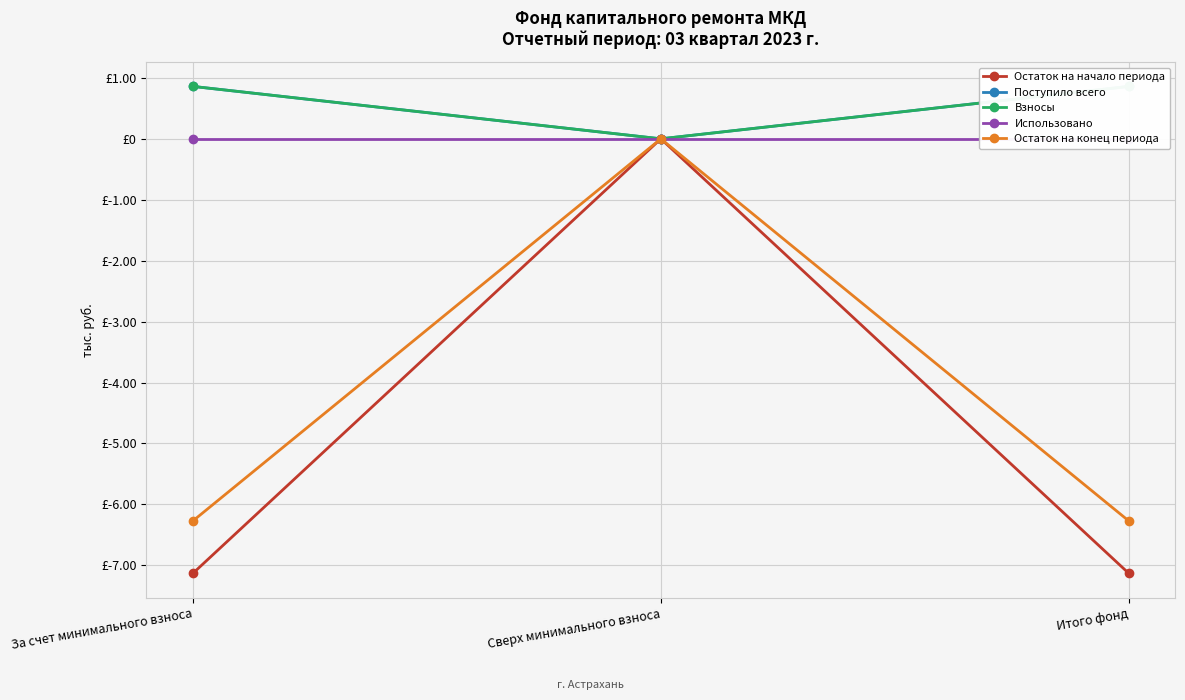

Reading right to left, what are all the values shown in this chart?

Остаток на начало периода: -7.1	0.0	-7.1
Поступило всего: 0.9	0.0	0.9
Взносы: 0.9	0.0	0.9
Использовано: 0.0	0.0	0.0
Остаток на конец периода: -6.3	0.0	-6.3